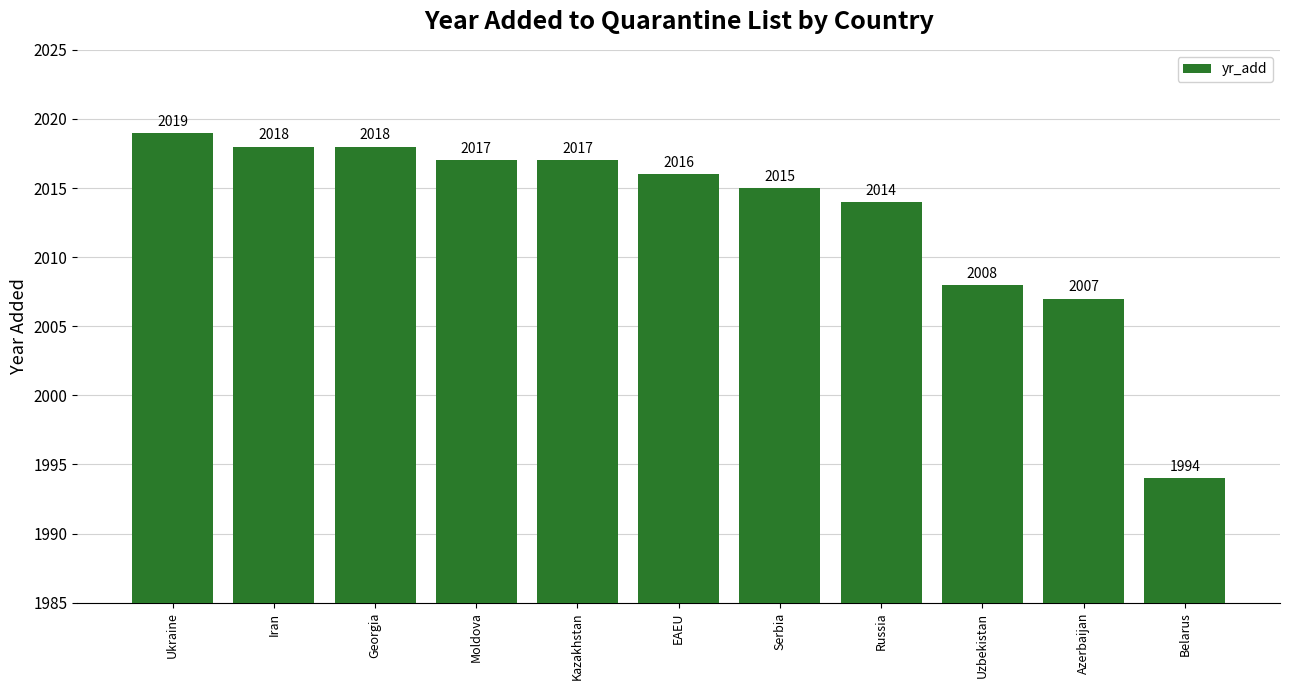

Between EAEU and Georgia, which is larger?

Georgia